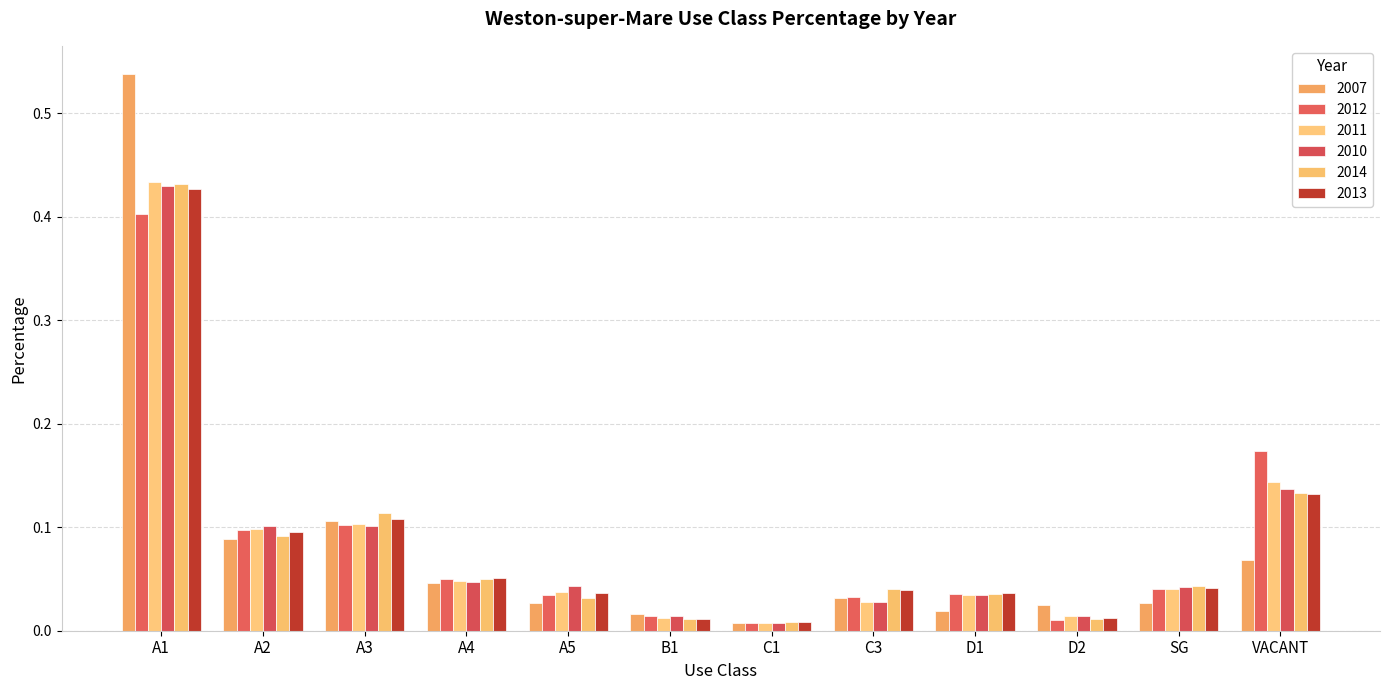

Are the bars horizontal?

No